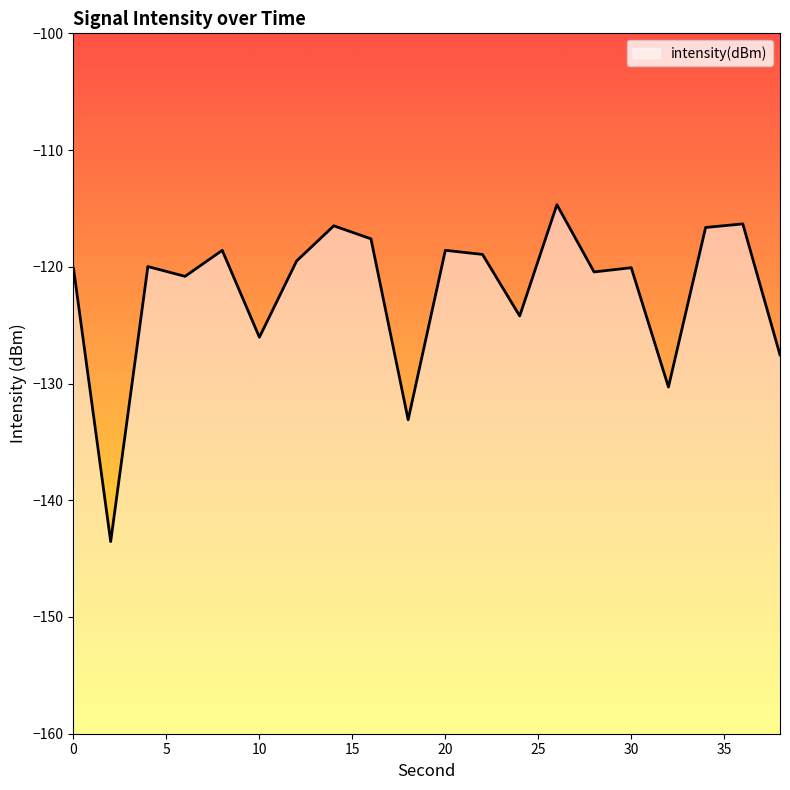

What is the approximate value at 38?

-127.5